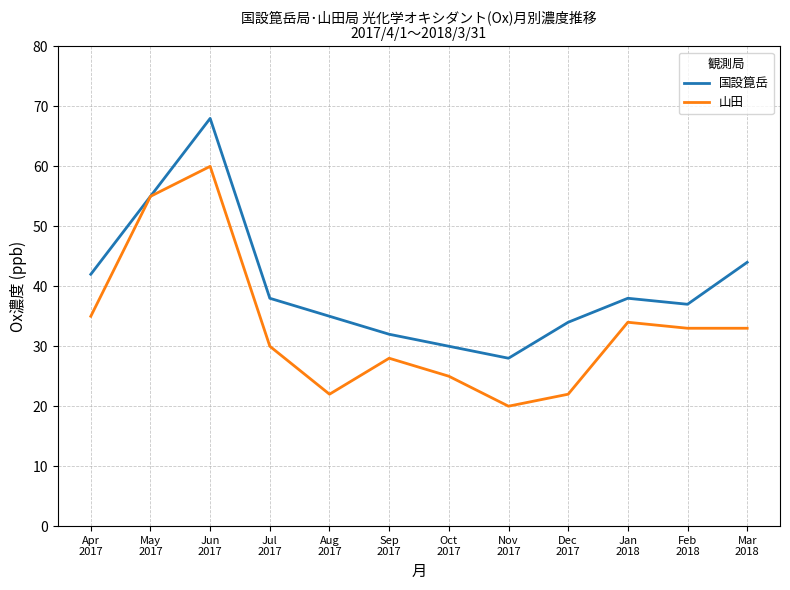

What position from the left is Jan
2018?

10